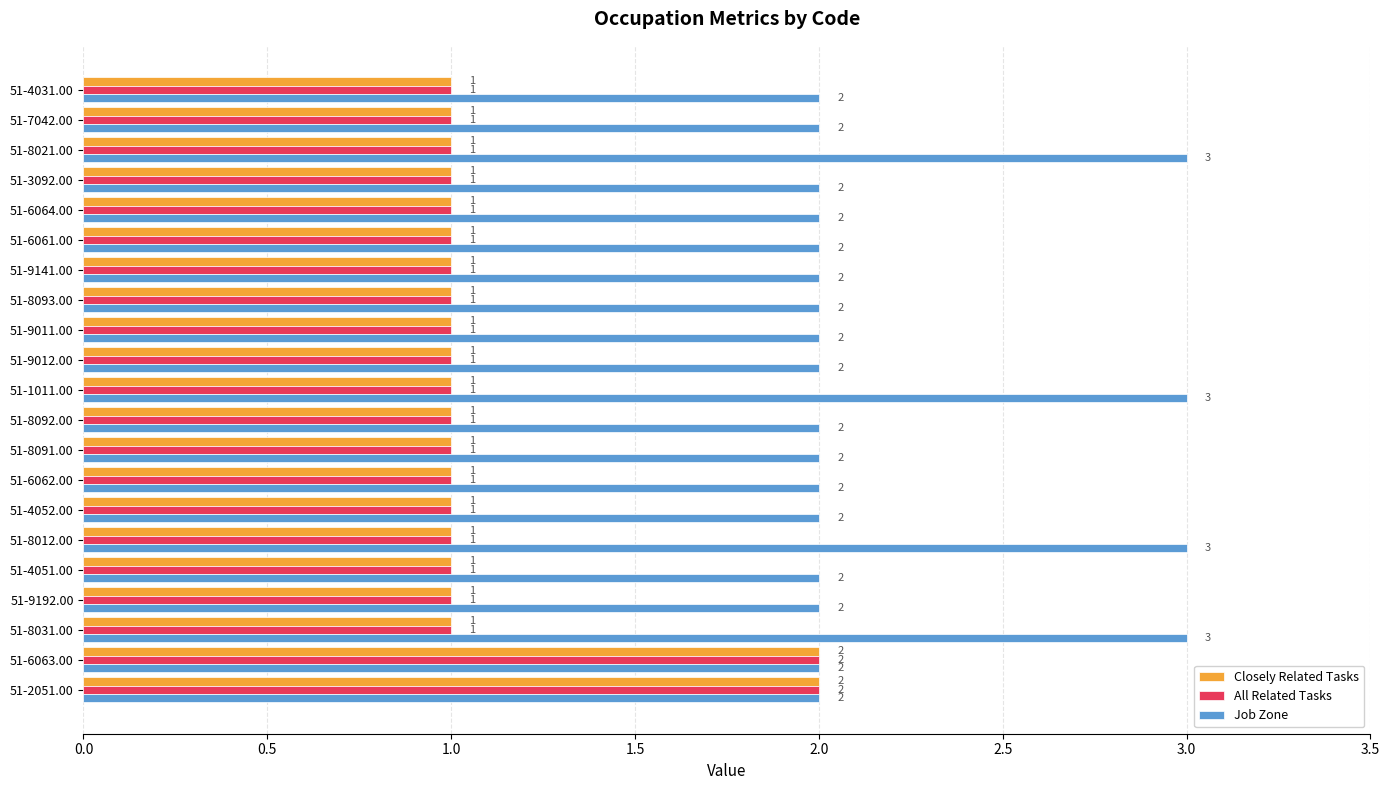

The All Related Tasks series shows 1 at 51-1011.00. True or false?

True